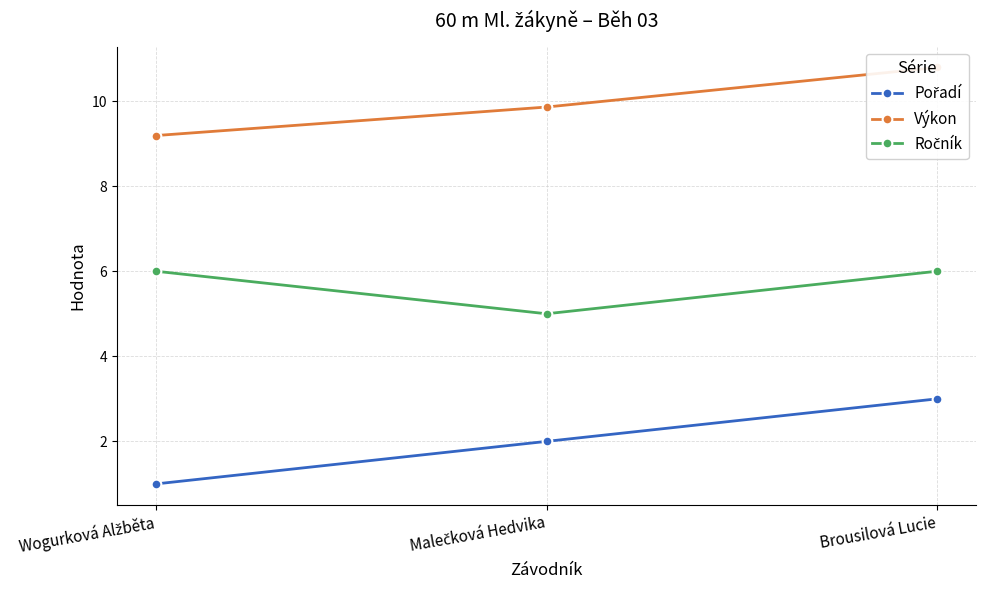

Is this an area chart (filled region under the line)?

No